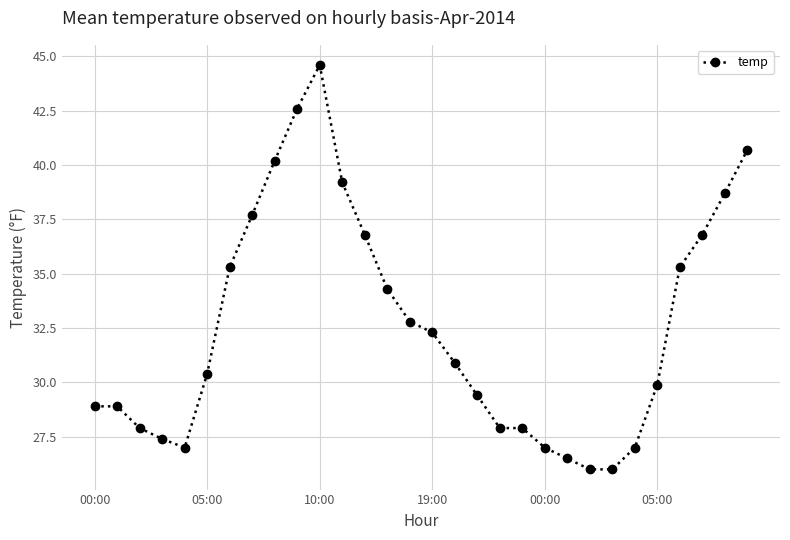

What is the value of the 17th point from the left?

30.9